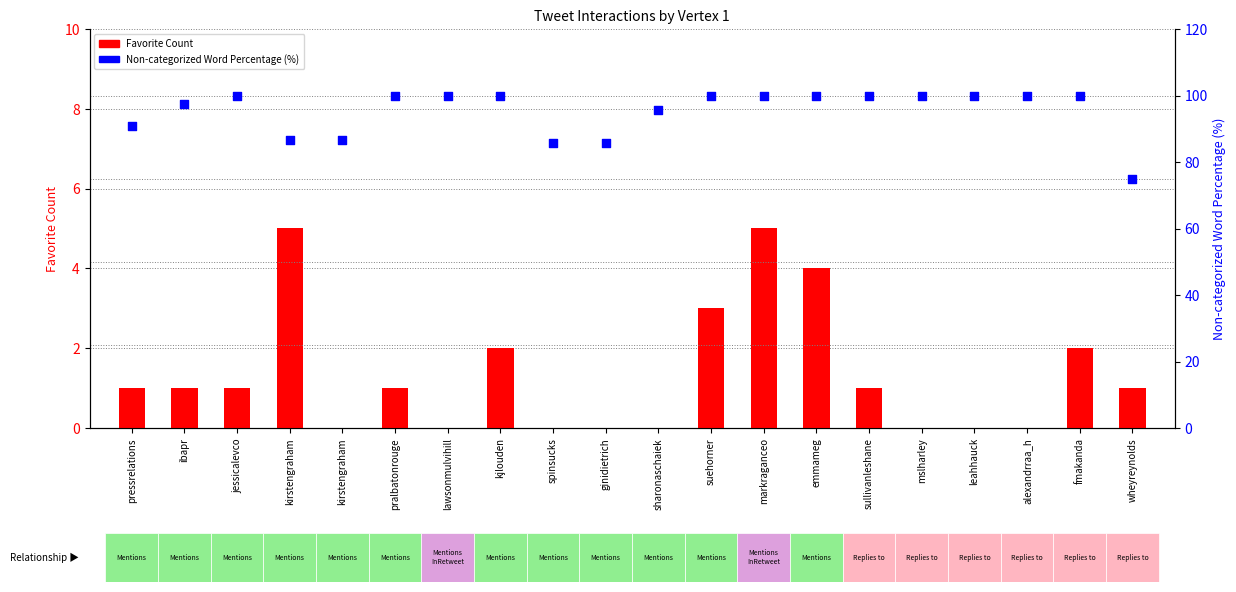

At which category is the sum across all series the highest?

markraganceo